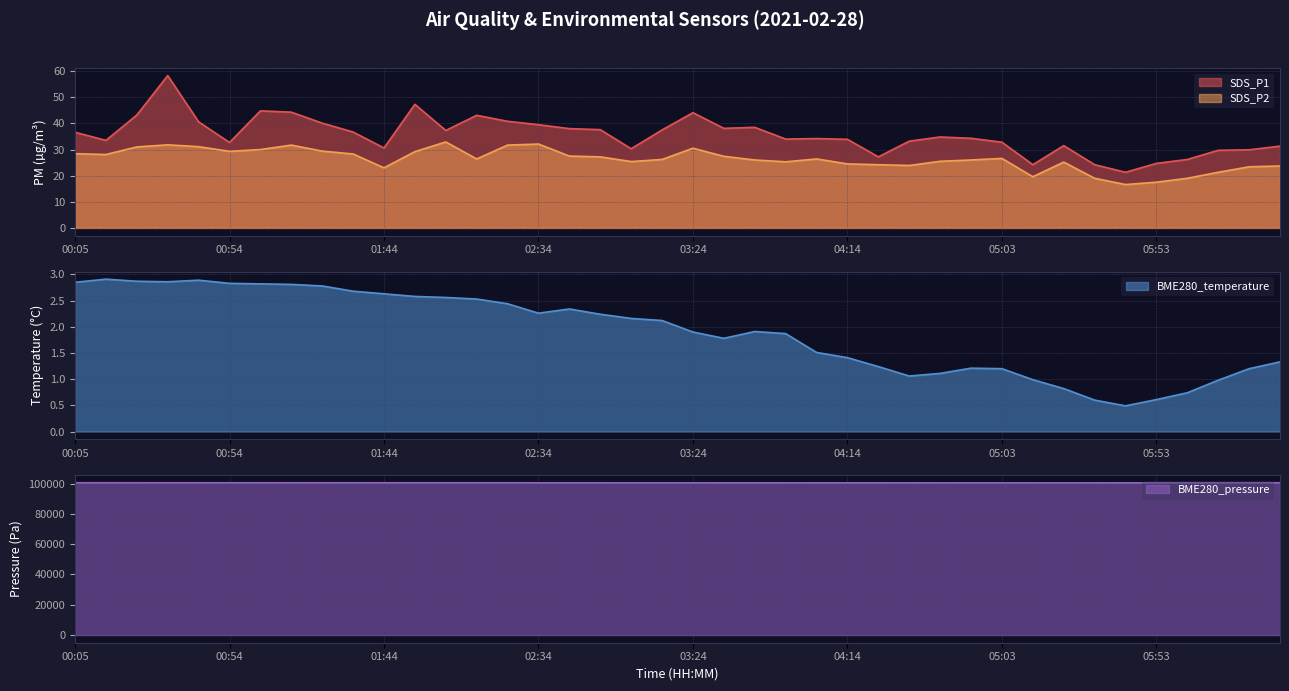

Rank the series by their maximum value, from highest to lowest.

BME280_pressure, SDS_P1, SDS_P2, BME280_temperature